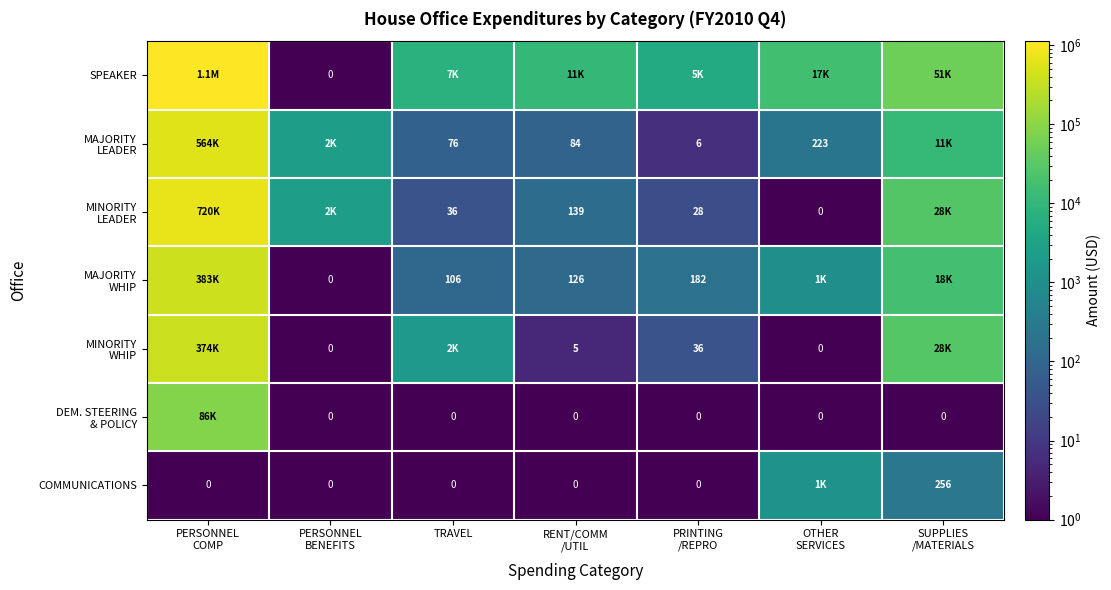

Which series has the widest spread of values?

SPEAKER